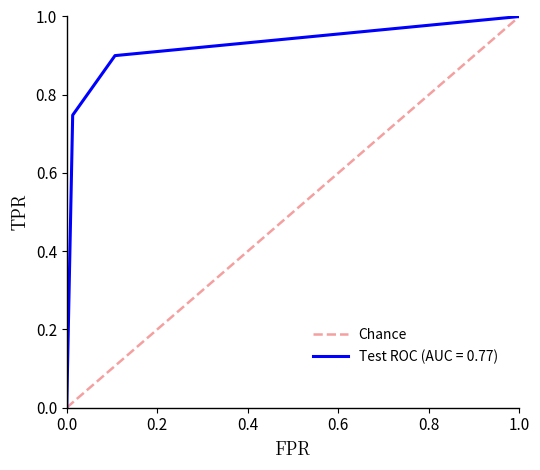

Is it true that Test ROC (AUC = 0.77) equals -0.4 at 0.0?

False